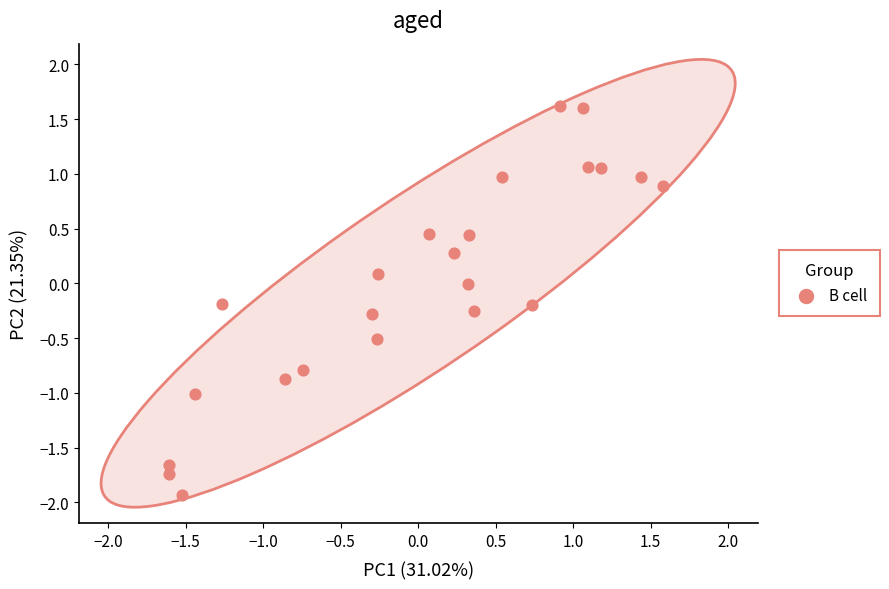

What is the range of Y values (max minus min)?

3.6